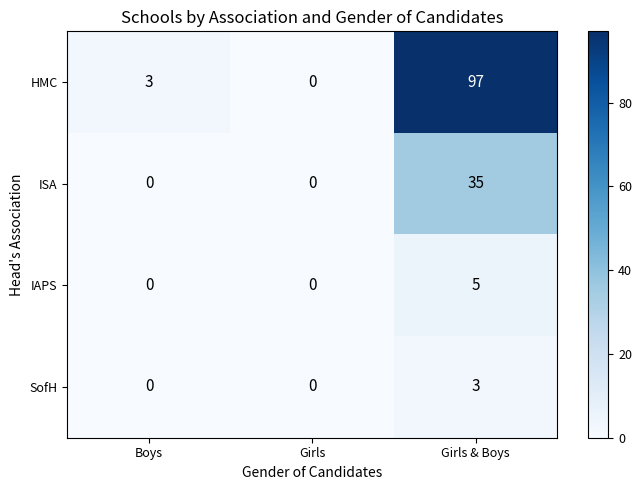

Reading left to right, list all the values displayed in this chart.

HMC: Boys=3	Girls=0	Girls & Boys=97
ISA: Boys=0	Girls=0	Girls & Boys=35
IAPS: Boys=0	Girls=0	Girls & Boys=5
SofH: Boys=0	Girls=0	Girls & Boys=3